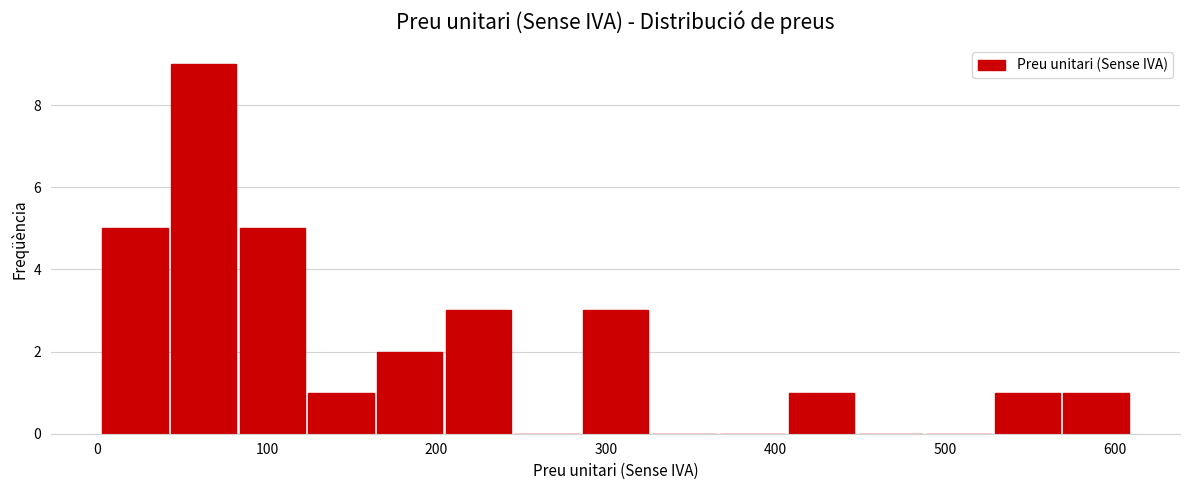

Reading left to right, list every bar in this chart as the range it spans on the x-axis followed by its height. Neither the bar edges nor the heights are printed on the chart, so give them approximately, as read against the axes.

0 to 40: 5
40 to 80: 9
80 to 120: 5
120 to 160: 1
160 to 200: 2
200 to 240: 3
240 to 290: 0
290 to 330: 3
330 to 370: 0
370 to 410: 0
410 to 450: 1
450 to 490: 0
490 to 530: 0
530 to 570: 1
570 to 610: 1